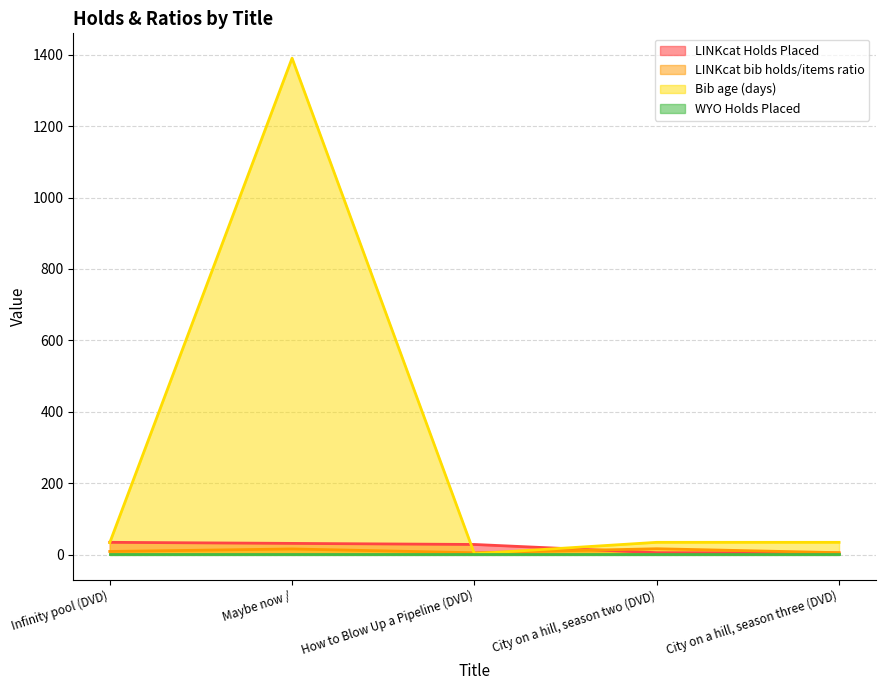

Does the chart display data point markers on the line(s)?

No